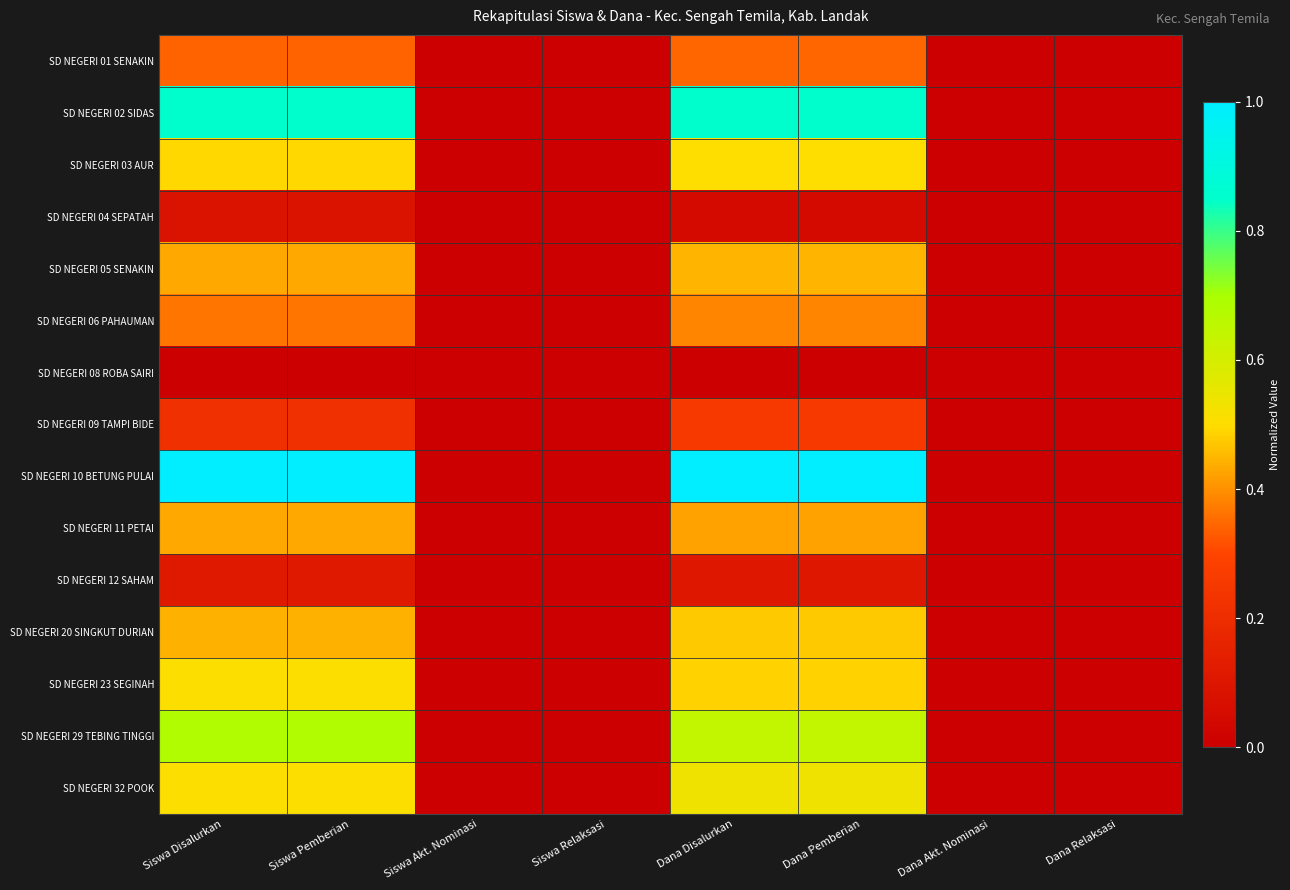

At how many categories does at least one series exceed 0?

4